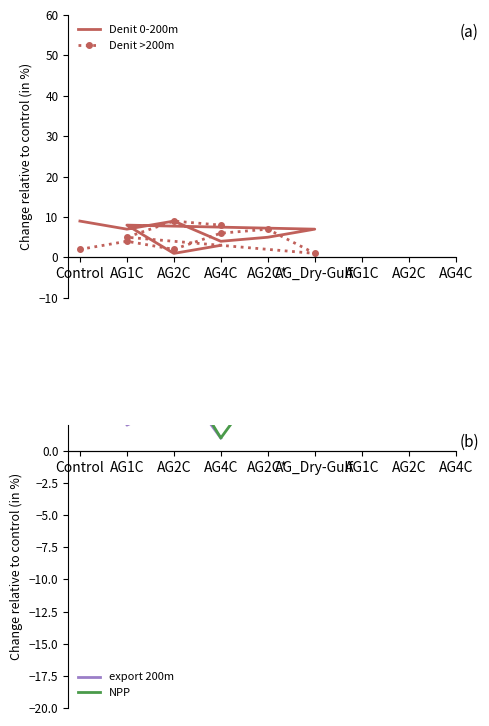

Which series has the widest spread of values?

Denit 0-200m